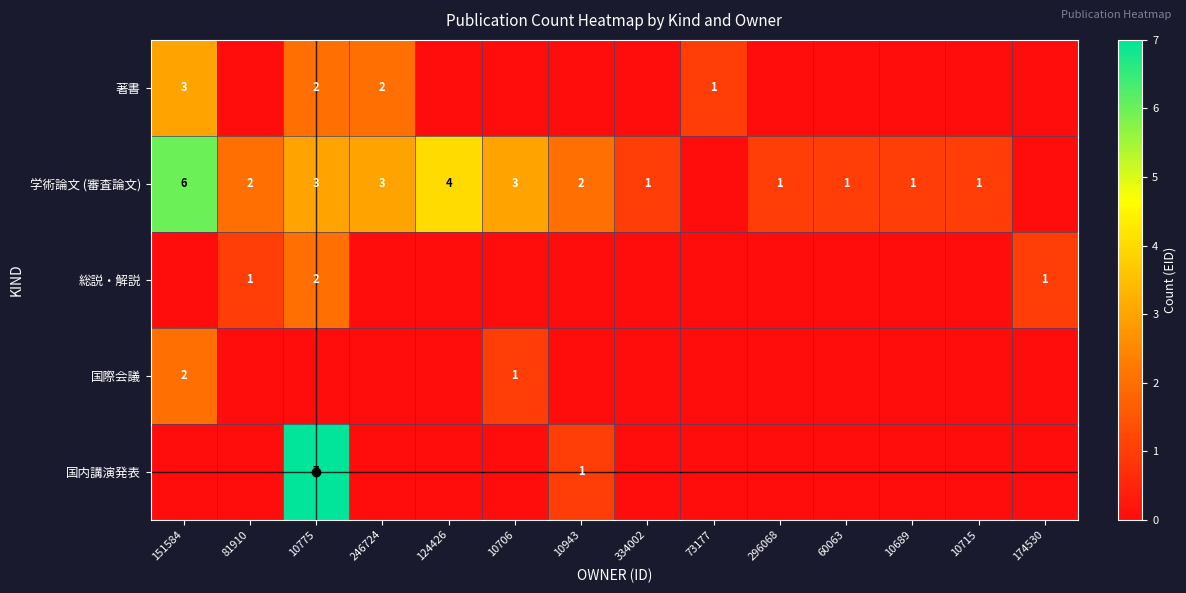

What is the difference between the highest and lowest values at 10689?

1